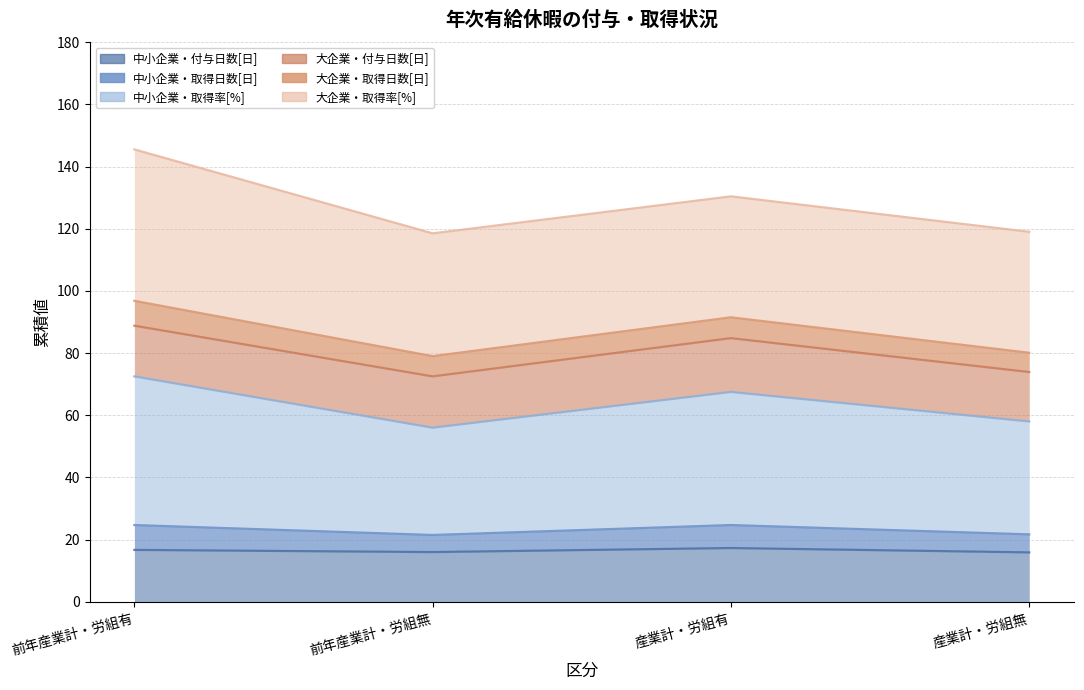

What is the label of the 3rd point from the right?

前年産業計・労組無